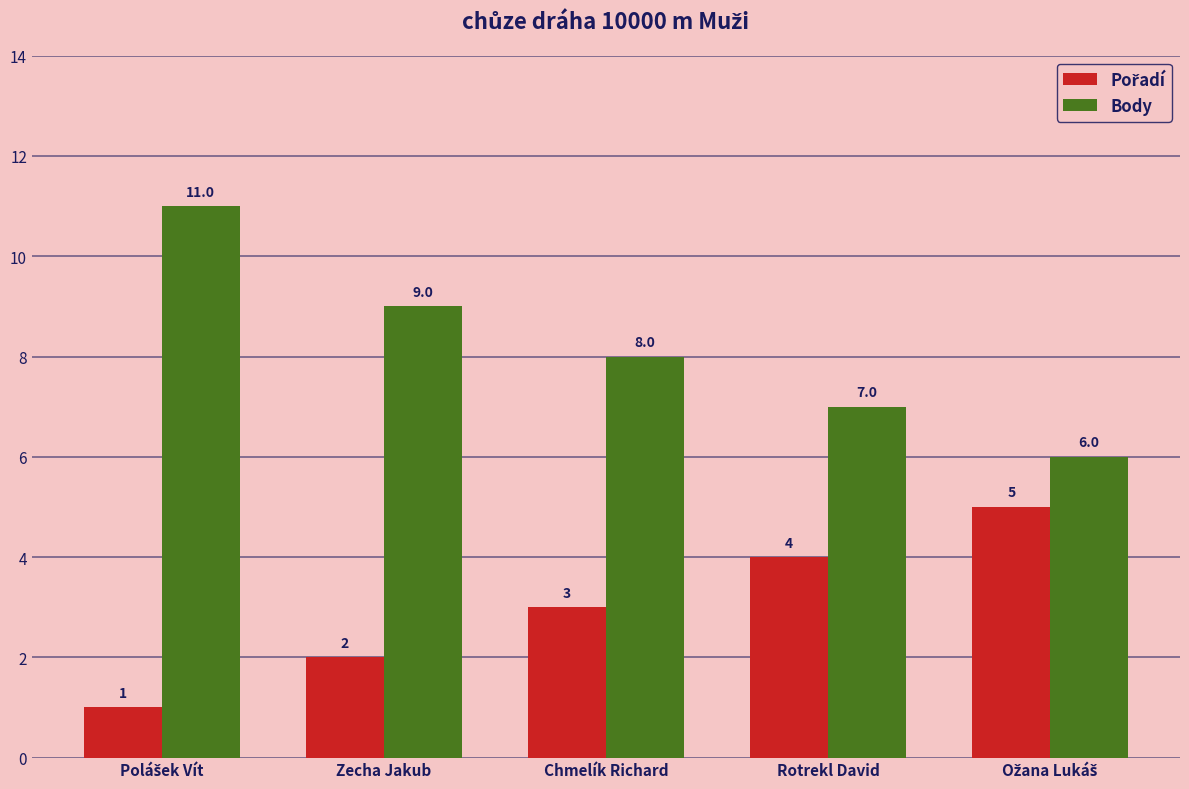

Read the Body value at Chmelík Richard.

8